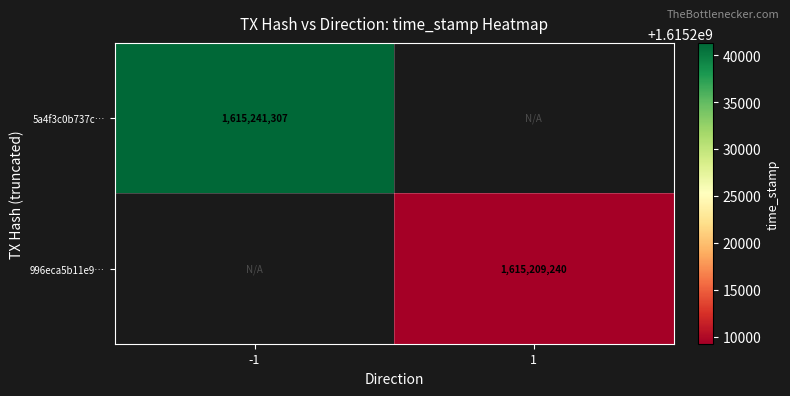

The value of 996eca5b11e9… at 1 is 1615209240. True or false?

True